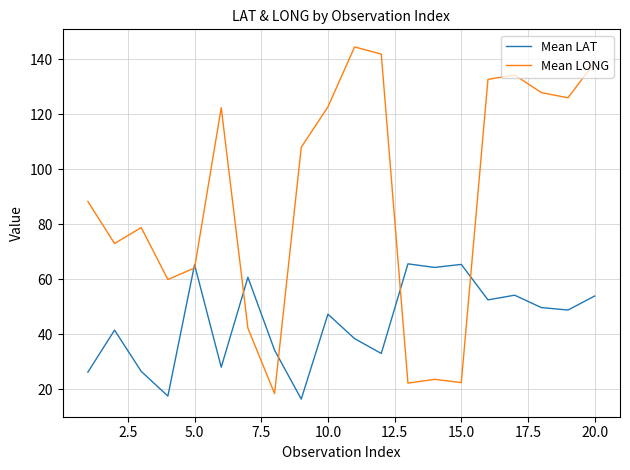

What is the difference between the maximum and second lowest values in the Mean LAT series?

48.1